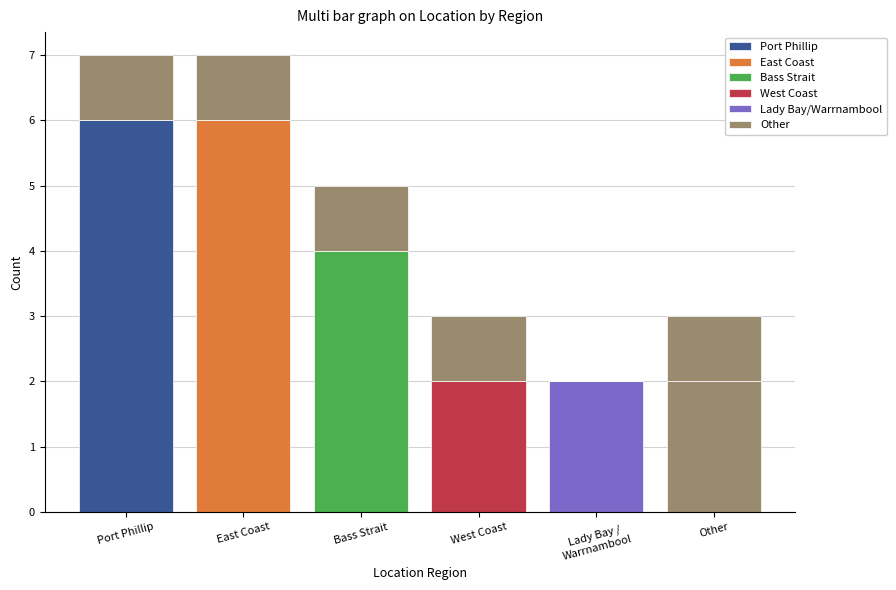

Which has a higher value, Port Phillip or West Coast?

Port Phillip